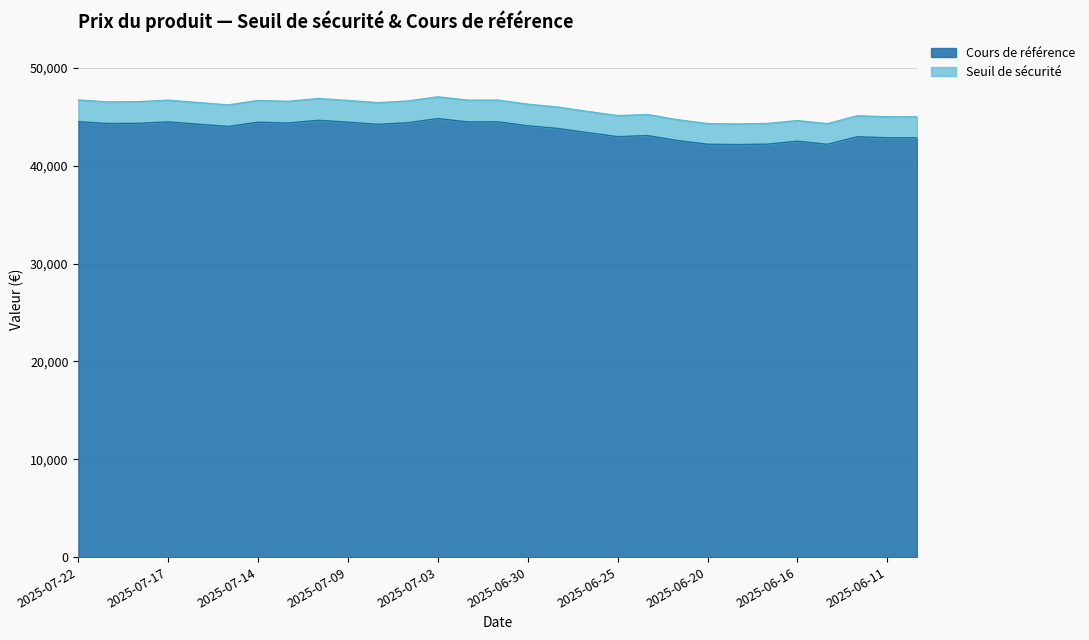

At which category is the sum across all series the highest?

2025-07-03